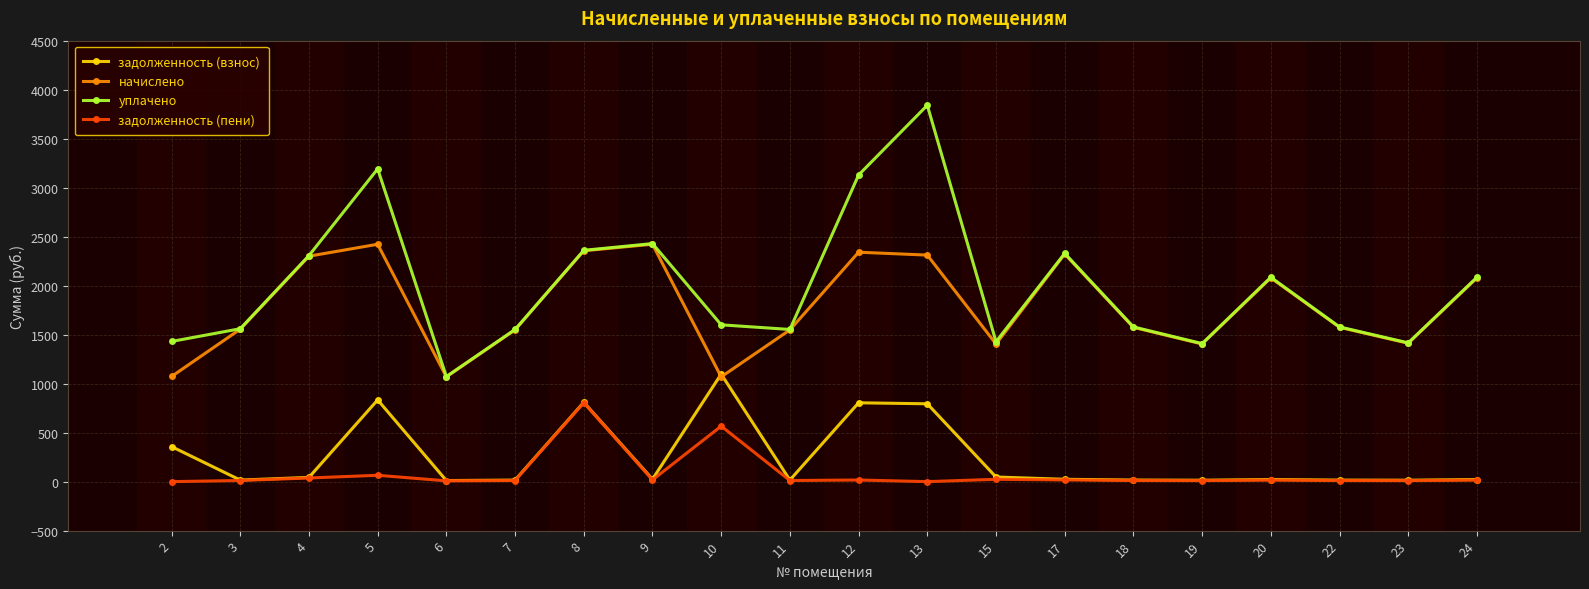

Between 18 and 24, which series saw the biggest shift?

уплачено